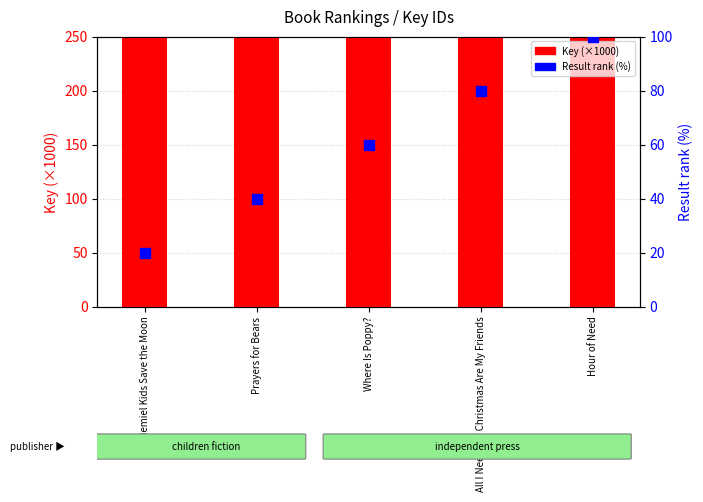

What are all the series names shown in the legend?

Key (×1000), Result rank (%)